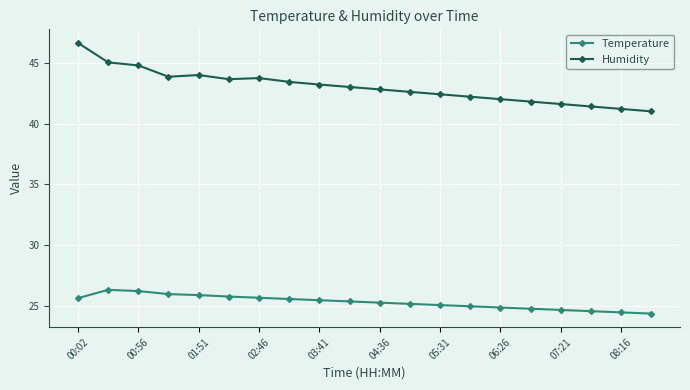

What are all the series names shown in the legend?

Temperature, Humidity